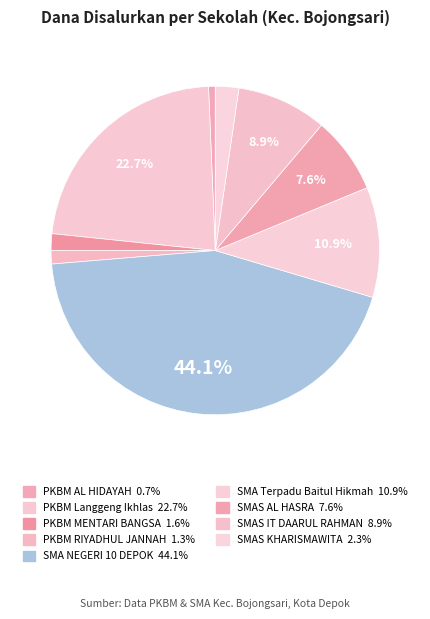

How many segments does this pie chart have?

9